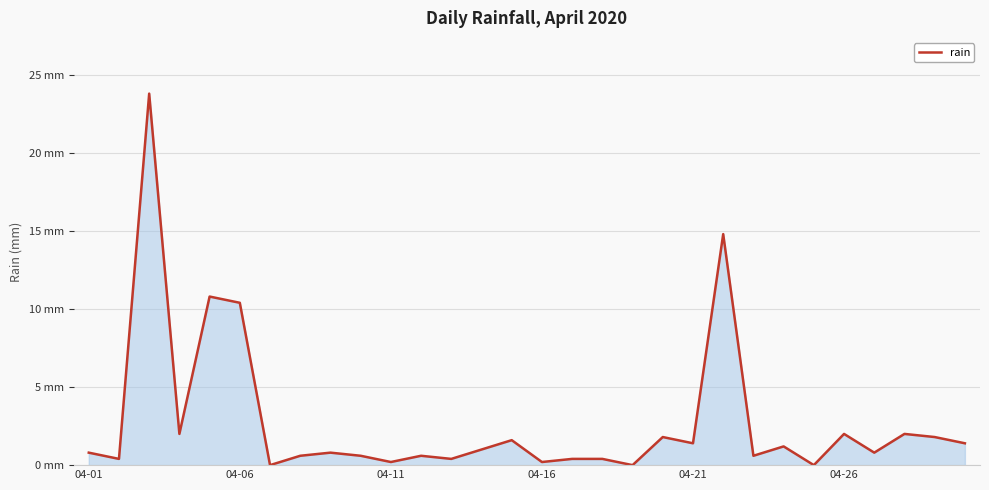

What is the maximum value shown in the chart?

23.8